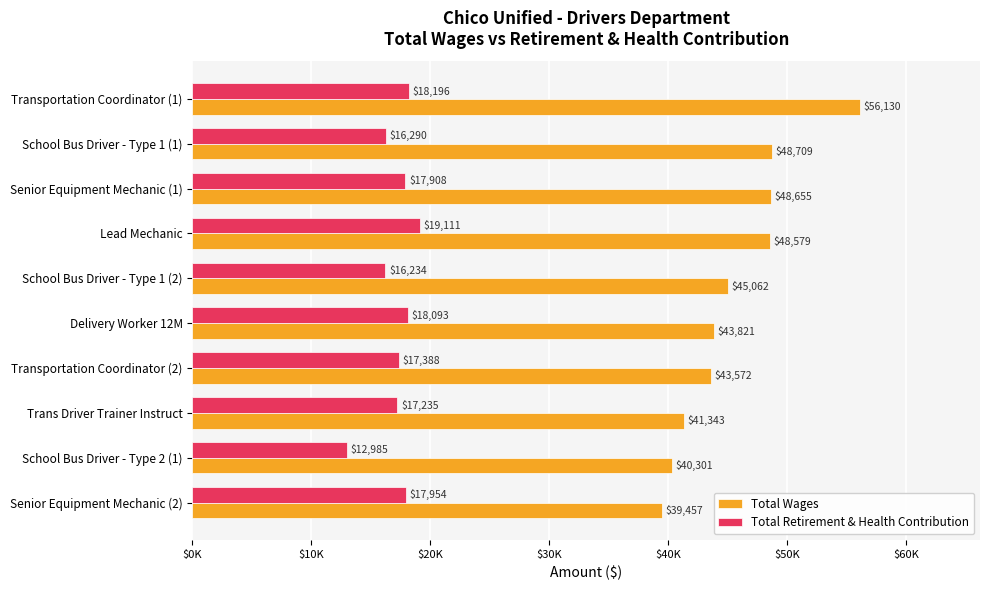

Does the chart contain stacked bars?

No